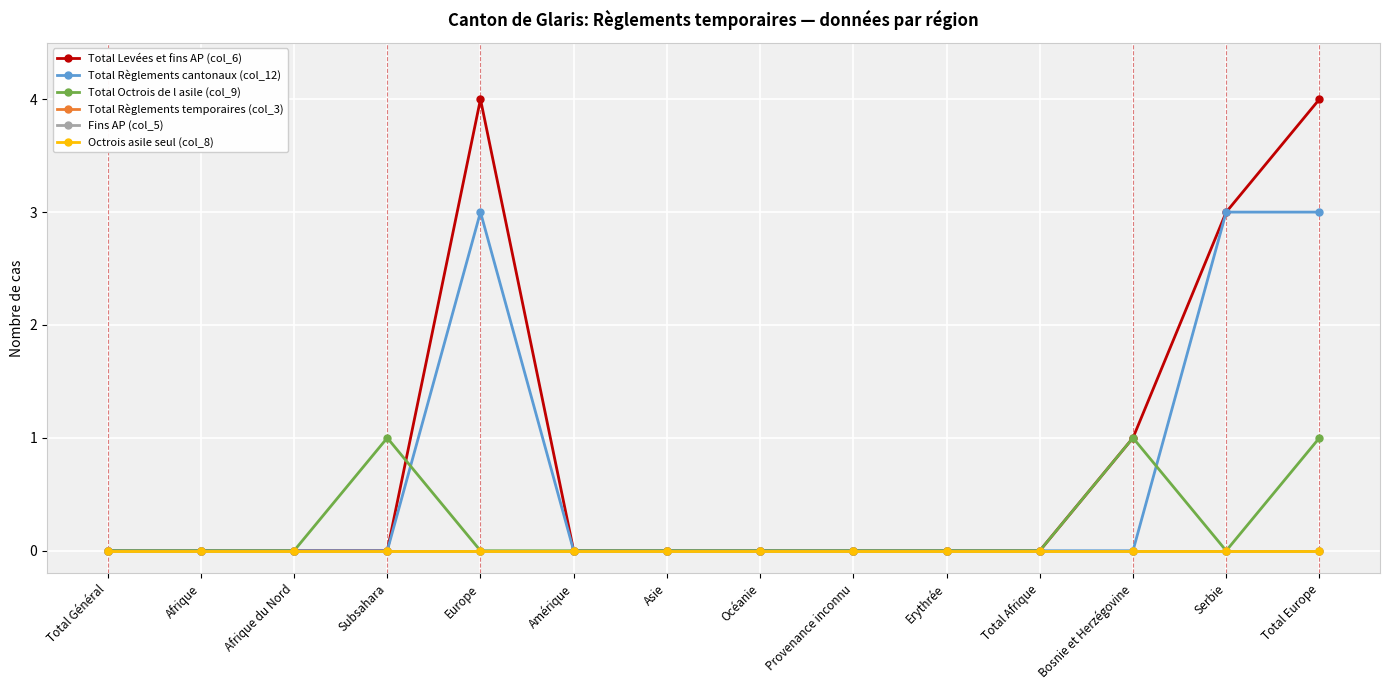

Is this an area chart (filled region under the line)?

No